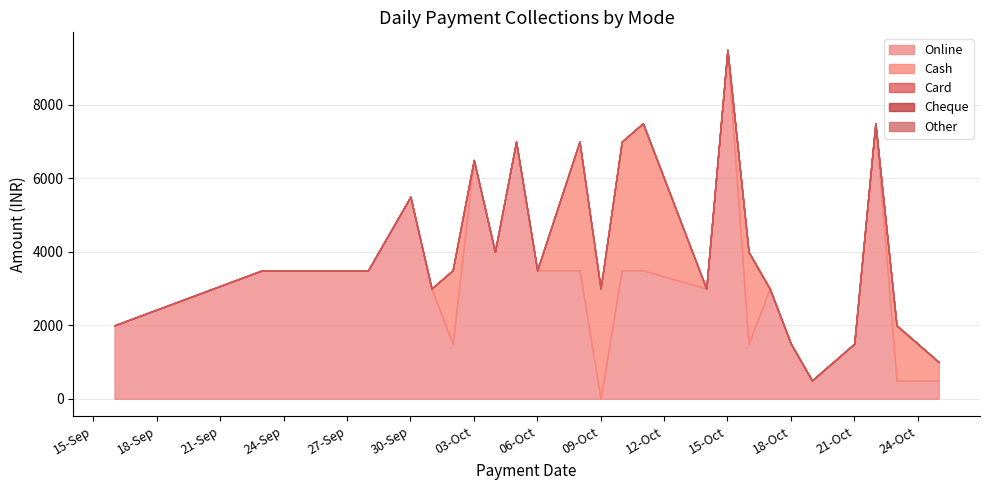

Reading right to left, extract all data points from this chart.

Online: 500	500	7500	1500	500	1500	3000	1500	9499	2999	3500	3500	0	3500	3500	7000	4000	6500	1500	3000	5499	3500	3500	2000
Cash: 500	1500	0	0	0	0	0	2500	0	0	4000	3500	3000	3500	0	0	0	0	2000	0	0	0	0	0
Card: 0	0	0	0	0	0	0	0	0	0	0	0	0	0	0	0	0	0	0	0	0	0	0	0
Cheque: 0	0	0	0	0	0	0	0	0	0	0	0	0	0	0	0	0	0	0	0	0	0	0	0
Other: 0	0	0	0	0	0	0	0	0	0	0	0	0	0	0	0	0	0	0	0	0	0	0	0